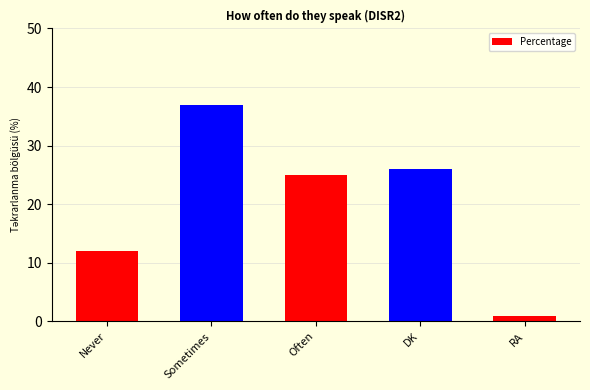

Are the bars horizontal?

No